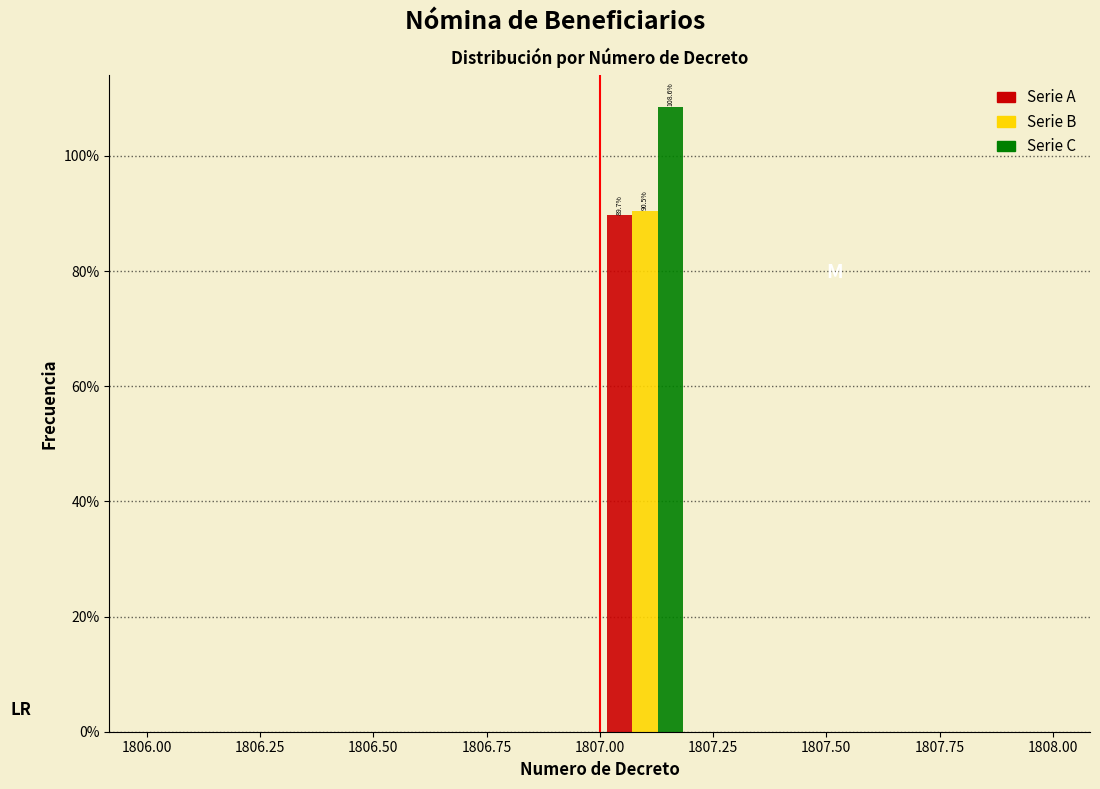

In the Serie C series, which range on the x-axis has the tallest bar?

1807.0 to 1807.2